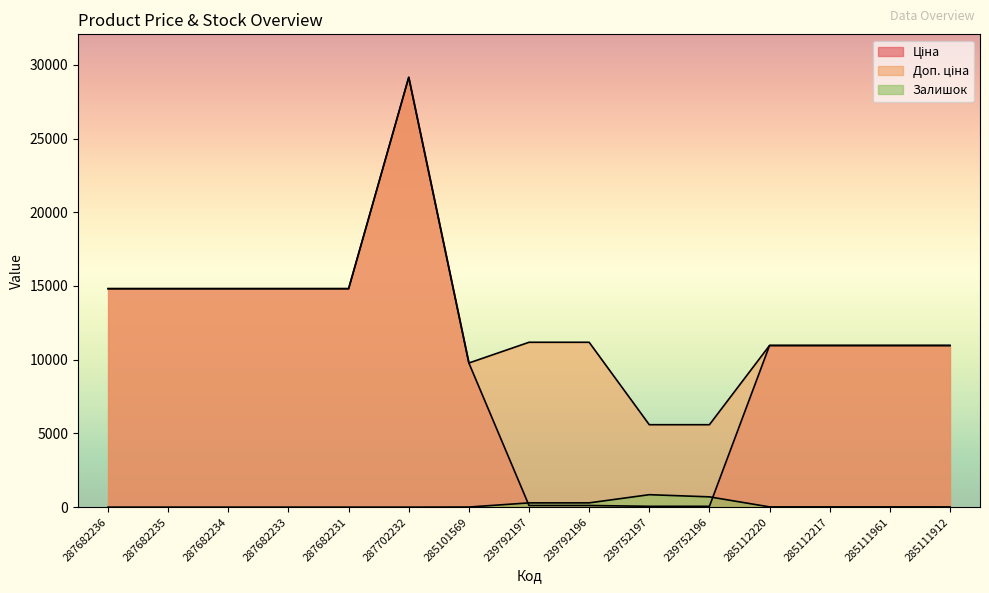

At which category is the sum across all series the highest?

287702232